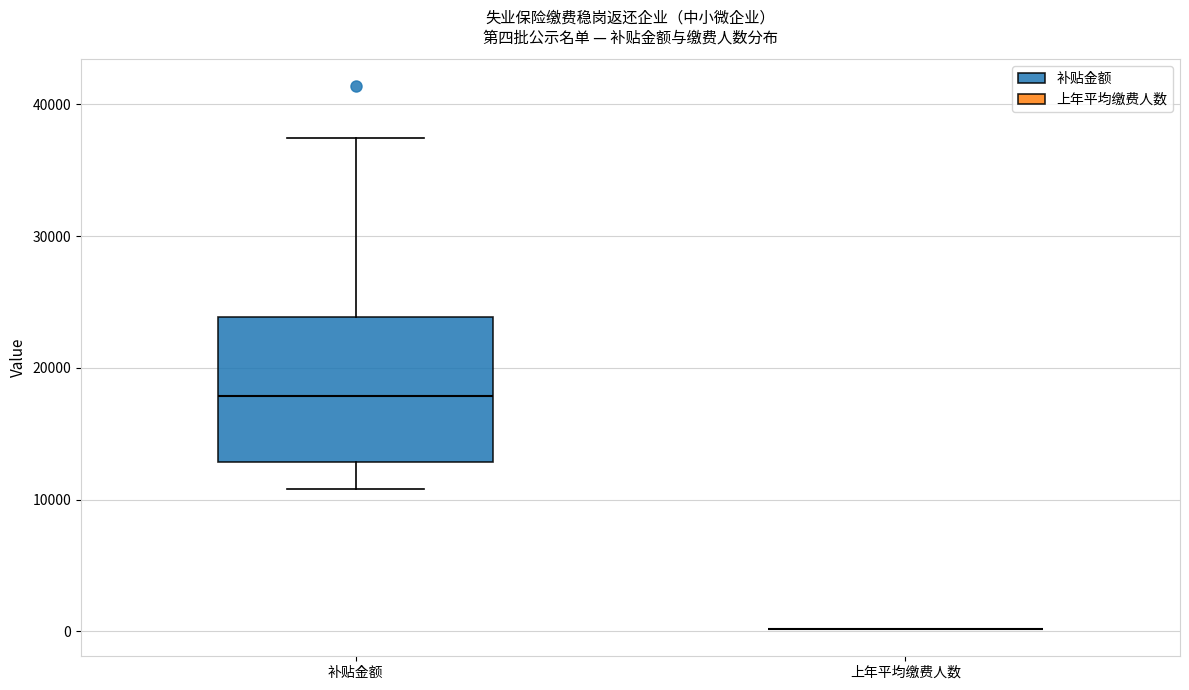

Reading left to right, transcribe this box plot: for each box, give where its median line is, the range the box spans, and where its two whiskers end, as read against the y-axis. The values are not printed on the chart, so give them approximately, as read against the axis.

补贴金额: median 18000, box 13000 to 24000, whiskers 11000 to 37000
上年平均缴费人数: box collapsed to a line at 0, whiskers 0 to 0